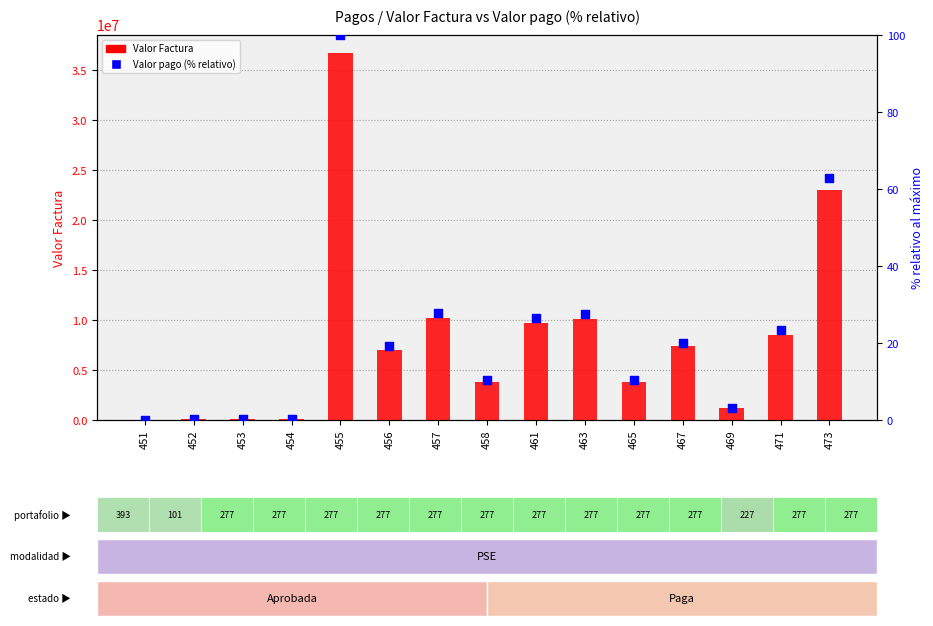

At how many categories does at least one series exceed 22056824?

2